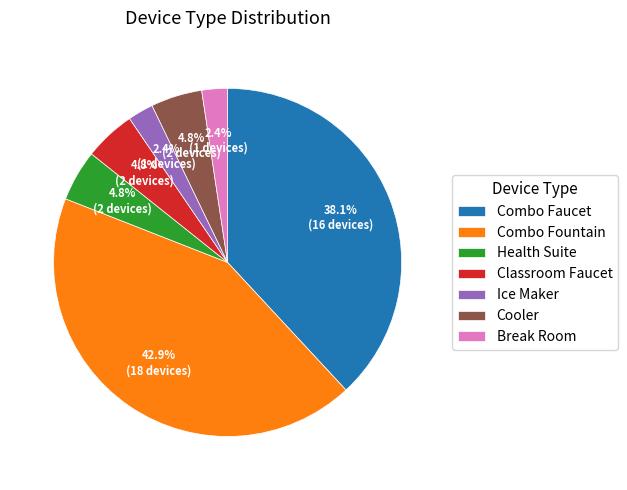

To the nearest percent, what is the difference between the largest and smallest slice percentages?

40%